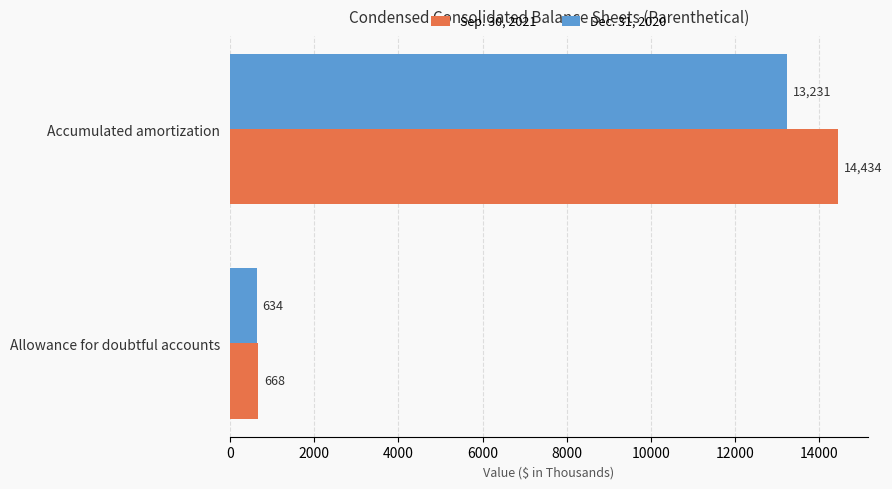

What value does the Dec. 31, 2020 series have at Accumulated amortization, to the nearest 50?

13250